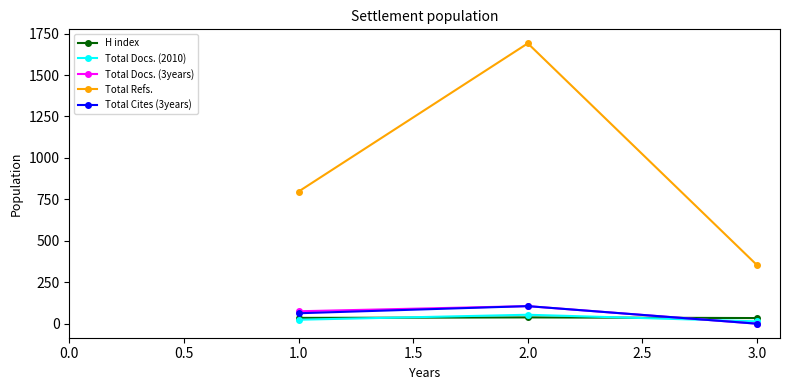

Is the value of Total Cites (3years) at 1.0 greater than the value of Total Refs. at 2.0?

No